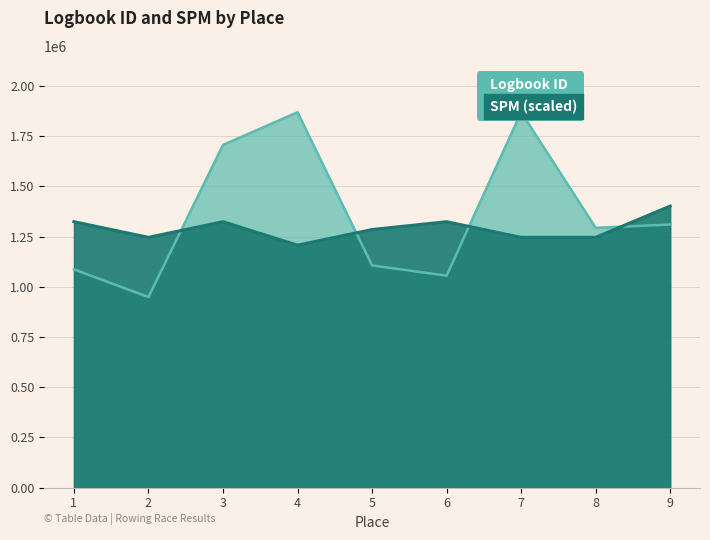

List the series in order of their peak value, lowest first.

SPM, Logbook ID